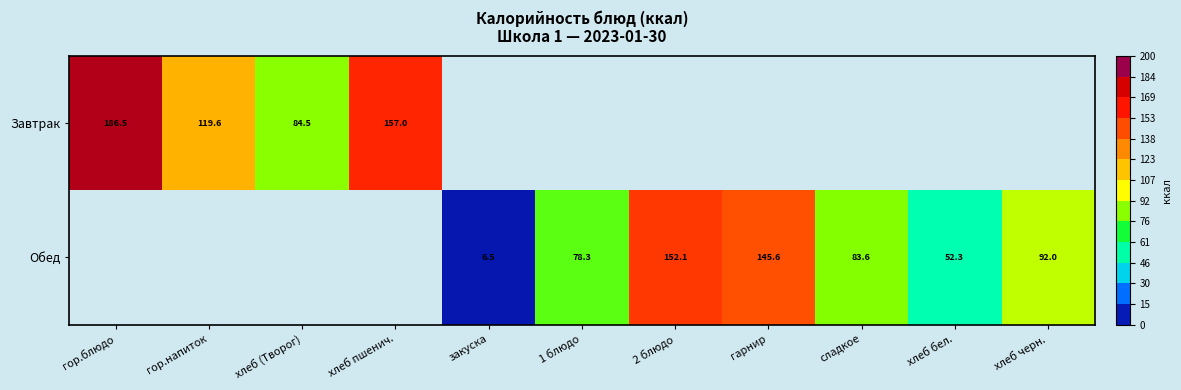

Is the value of Завтрак at хлеб (Творог) greater than the value of Обед at хлеб черн.?

No